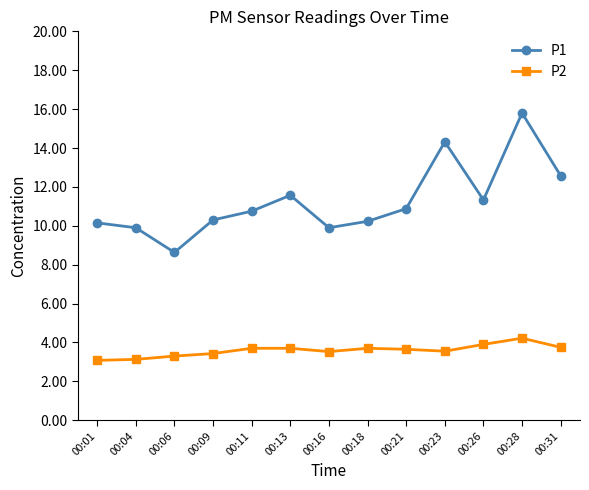

The P2 series shows 2.1 at 00:26. True or false?

False